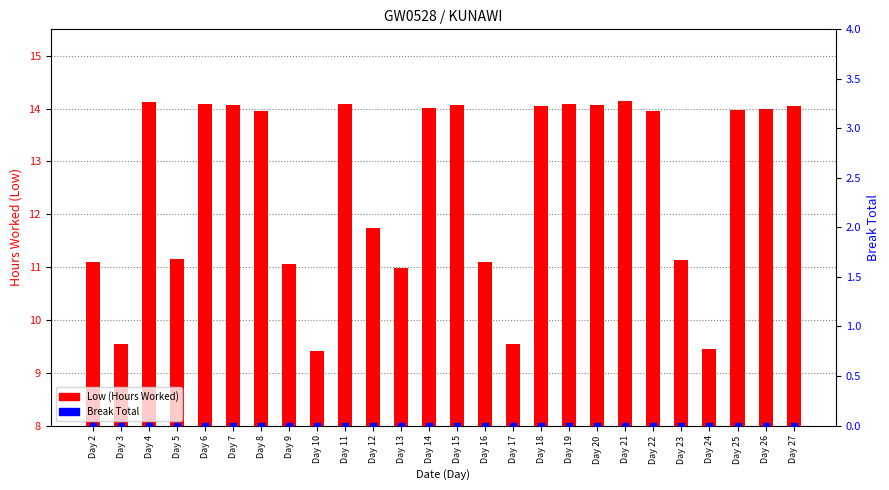

Which series reaches the maximum Y coordinate?

Low (Hours Worked)